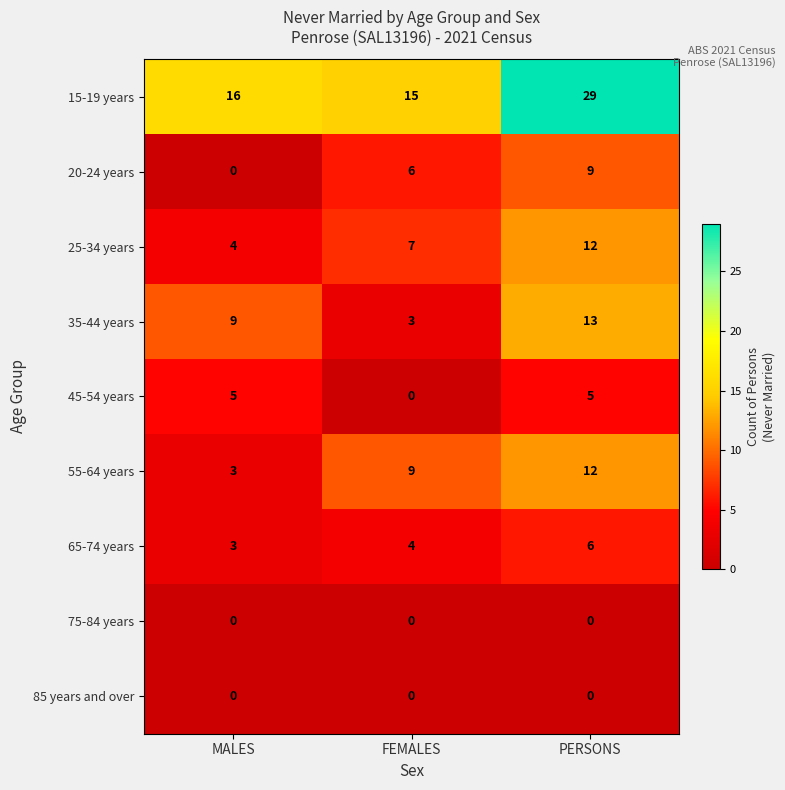

Reading left to right, what are all the values shown in this chart?

15-19 years: MALES=16	FEMALES=15	PERSONS=29
20-24 years: MALES=0	FEMALES=6	PERSONS=9
25-34 years: MALES=4	FEMALES=7	PERSONS=12
35-44 years: MALES=9	FEMALES=3	PERSONS=13
45-54 years: MALES=5	FEMALES=0	PERSONS=5
55-64 years: MALES=3	FEMALES=9	PERSONS=12
65-74 years: MALES=3	FEMALES=4	PERSONS=6
75-84 years: MALES=0	FEMALES=0	PERSONS=0
85 years and over: MALES=0	FEMALES=0	PERSONS=0